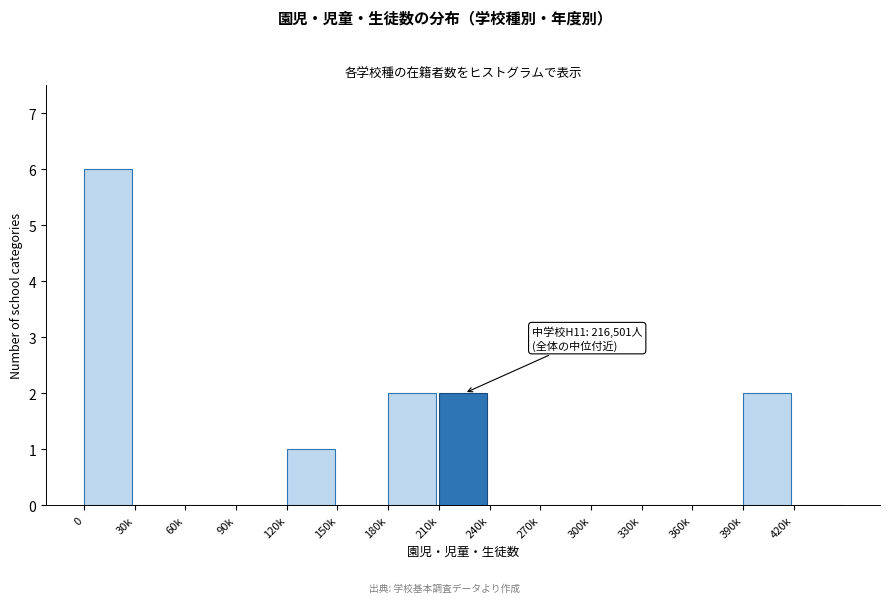

Reading right to left, list all the values displayed in this chart.

420k=0	390k=2	360k=0	330k=0	300k=0	270k=0	240k=0	210k=2	180k=2	150k=0	120k=1	90k=0	60k=0	30k=0	0=6